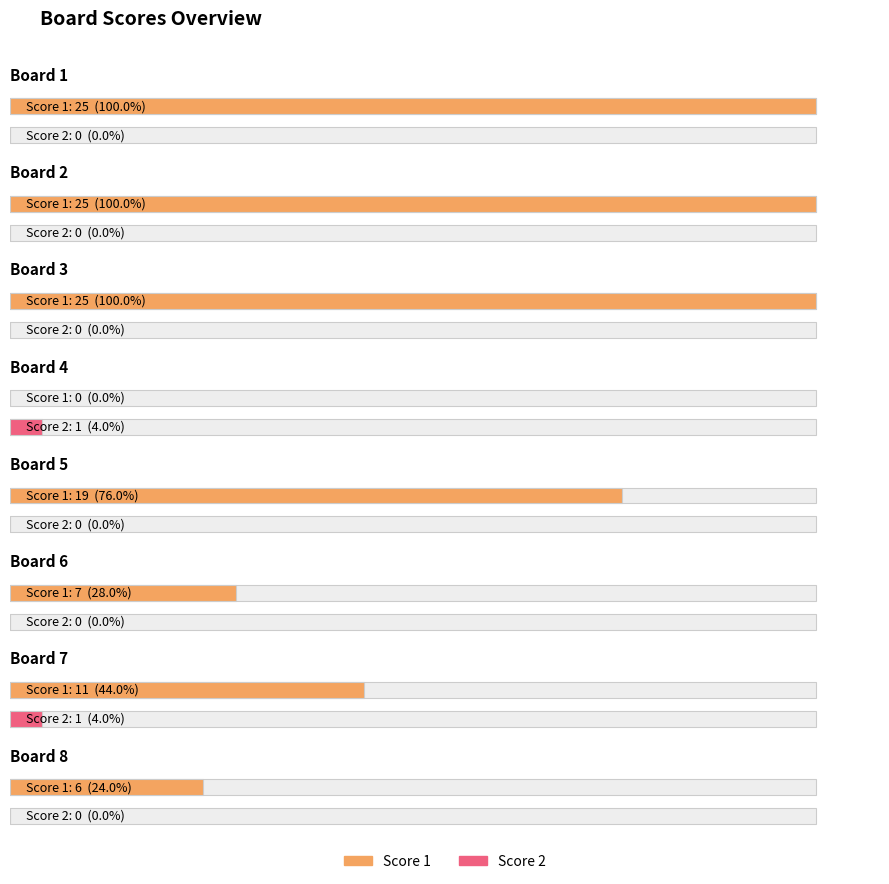

Is the value of Score 1 at Board 8 greater than the value of Score 2 at Board 7?

Yes